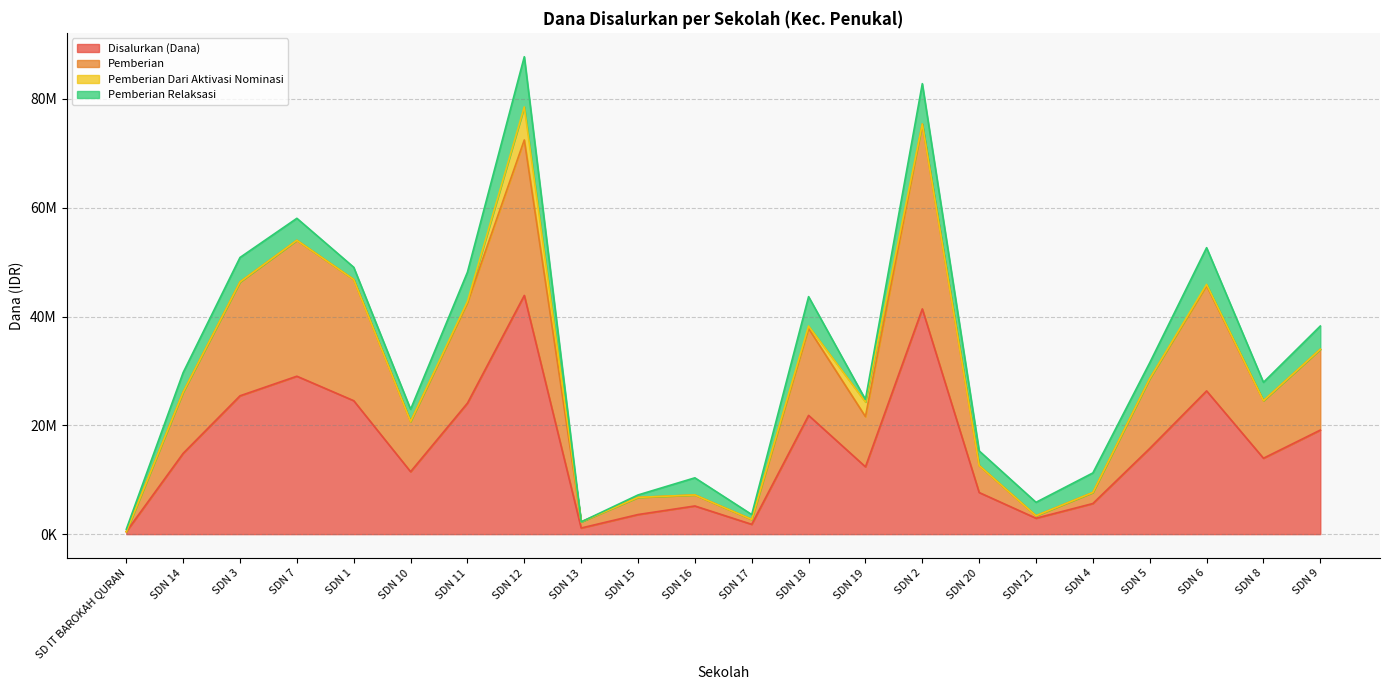

What position from the left is SDN 8?

21